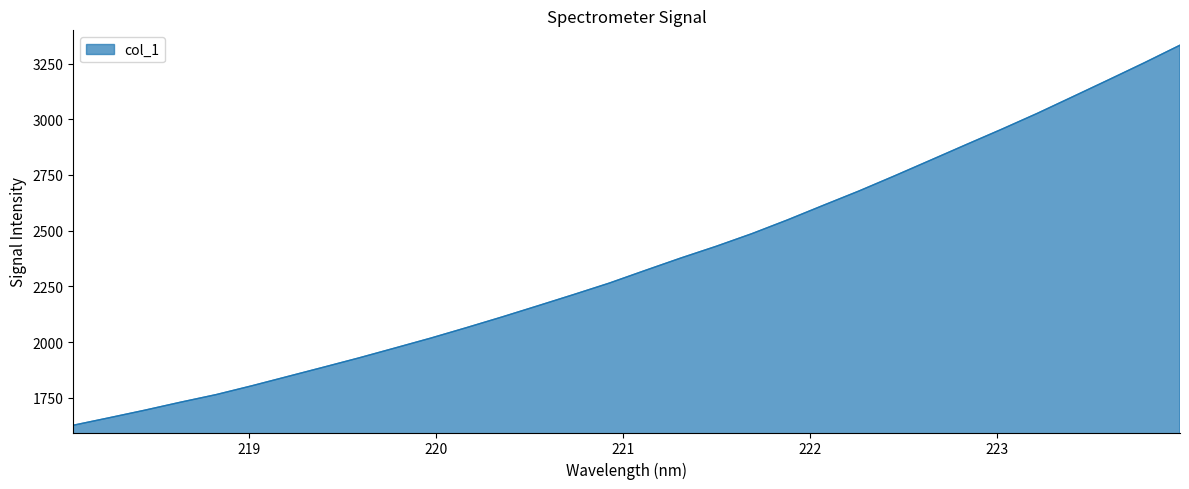

What is the minimum value shown in the chart?

1627.4